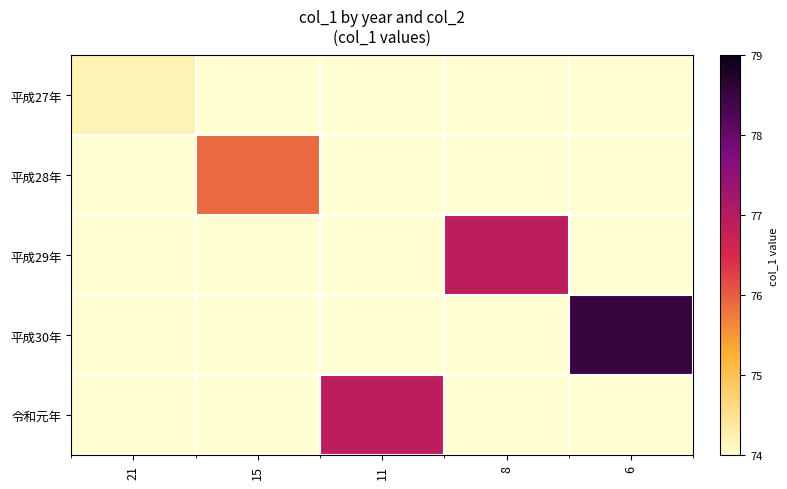

Reading left to right, transcribe all the data shown in this chart.

平成27年: 21=74.2	15=0.0	11=0.0	8=0.0	6=0.0
平成28年: 21=0.0	15=75.9	11=0.0	8=0.0	6=0.0
平成29年: 21=0.0	15=0.0	11=0.0	8=76.9	6=0.0
平成30年: 21=0.0	15=0.0	11=0.0	8=0.0	6=78.5
令和元年: 21=0.0	15=0.0	11=76.9	8=0.0	6=0.0